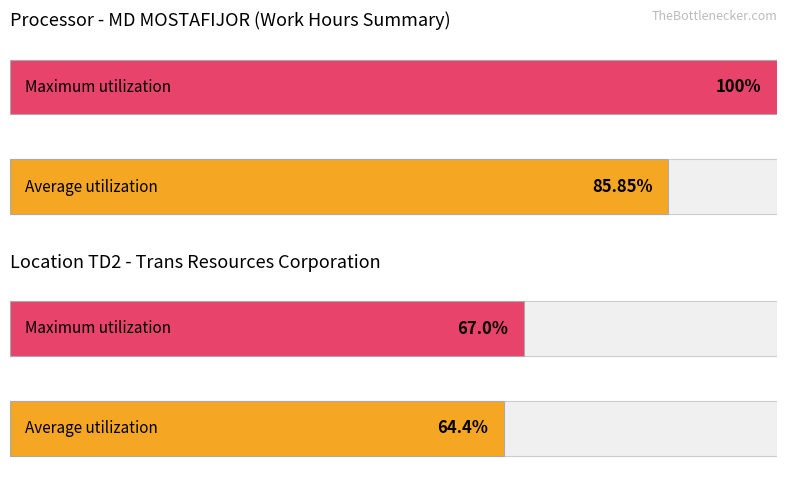

Does the chart contain stacked bars?

No